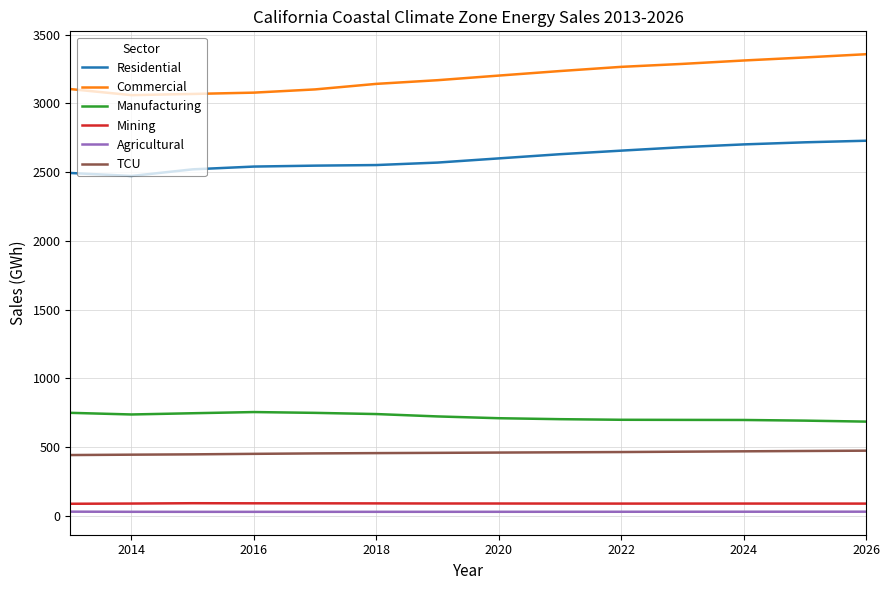

How many lines are shown in the chart?

6